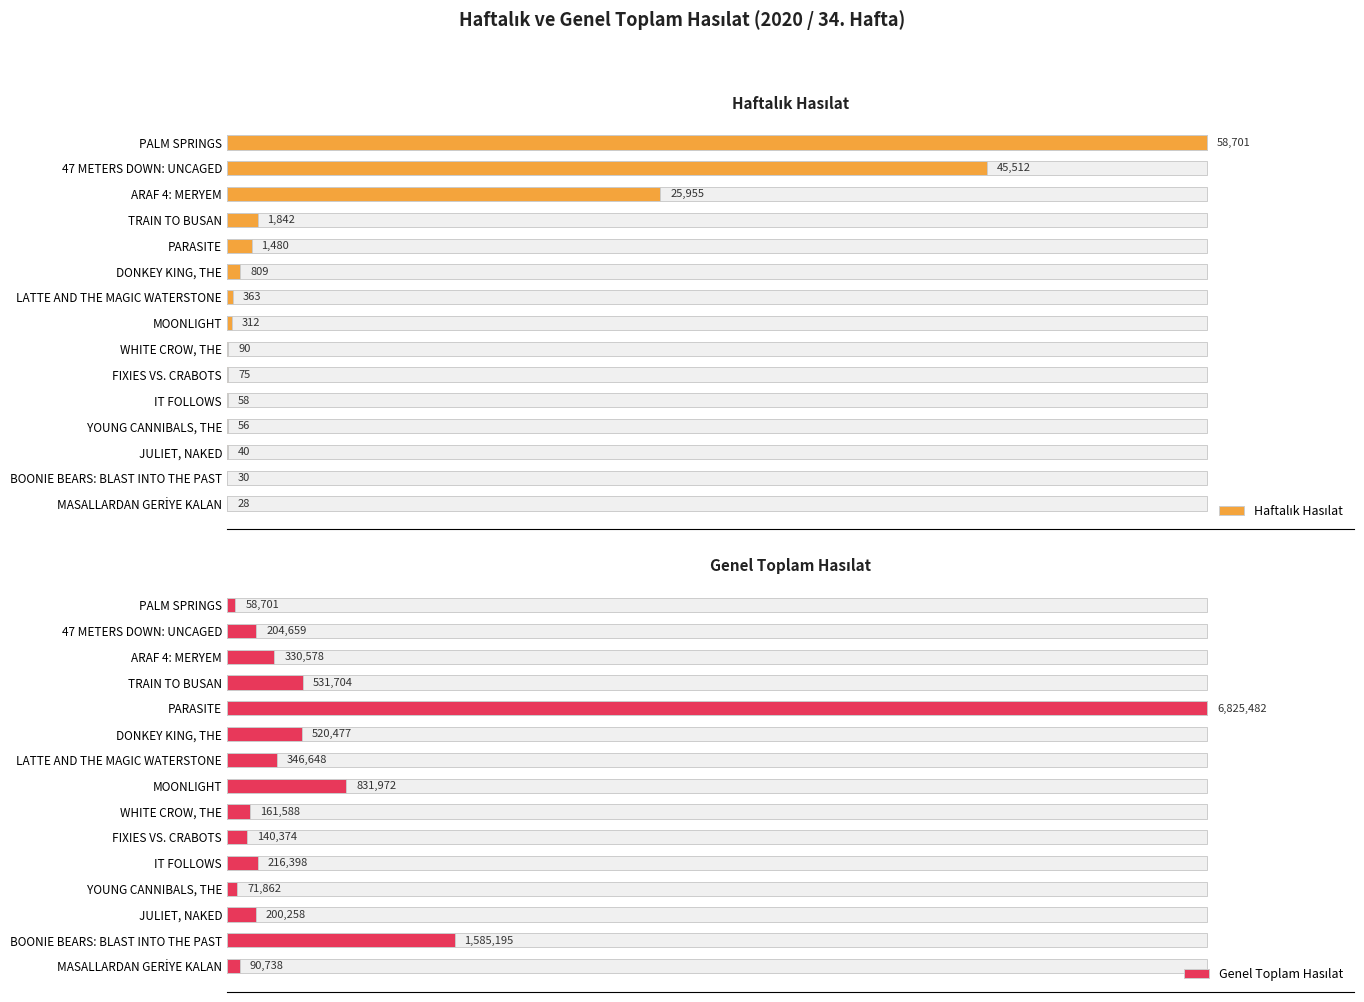

True or false: Genel Toplam Hasılat has a value of 5.4 at IT FOLLOWS.

False